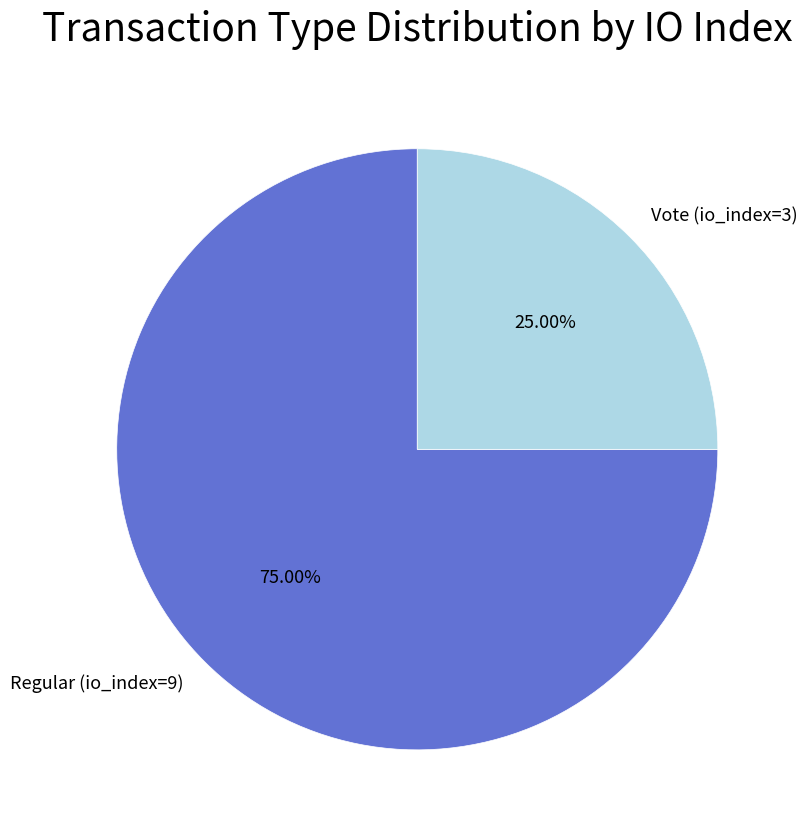

What is the largest slice in the pie chart?

Regular (io_index=9)